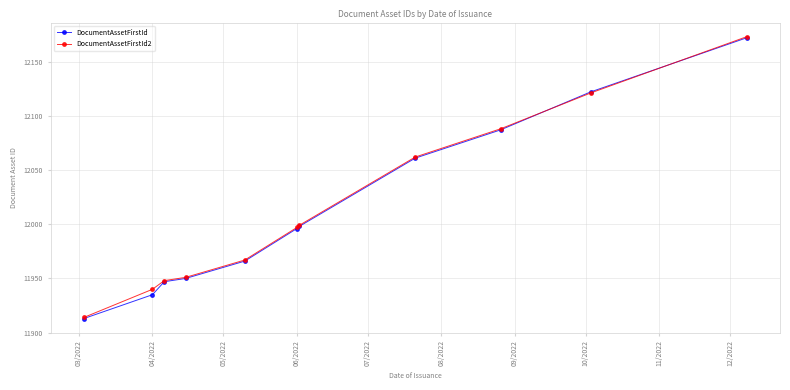

At how many categories does at least one series exceed 12074?

3